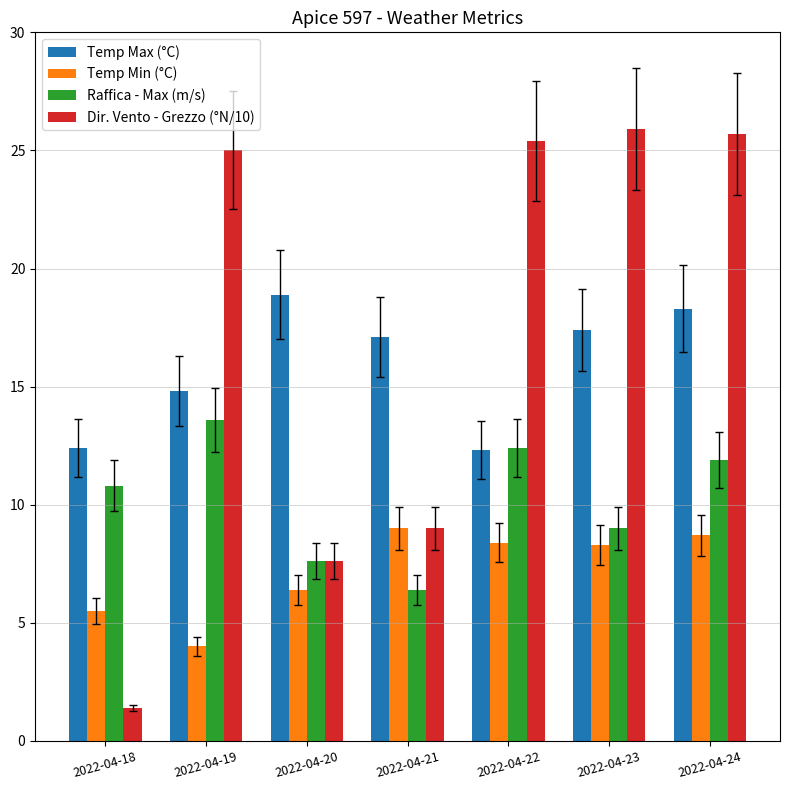

Where does the Raffica - Max (m/s) series first go above 10?

2022-04-18